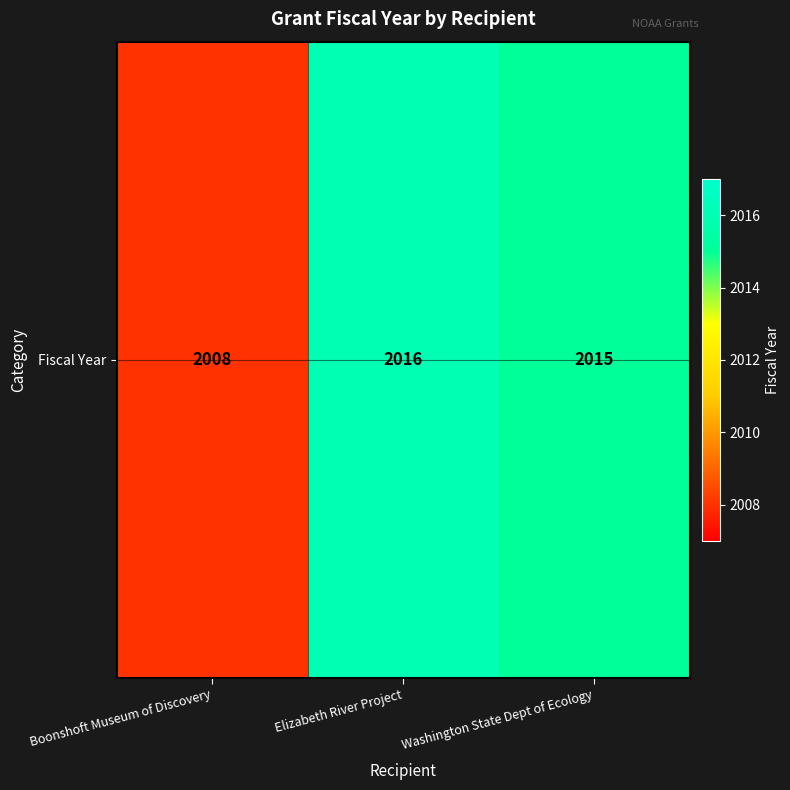

Which label corresponds to the smallest value in the chart?

Boonshoft Museum of Discovery